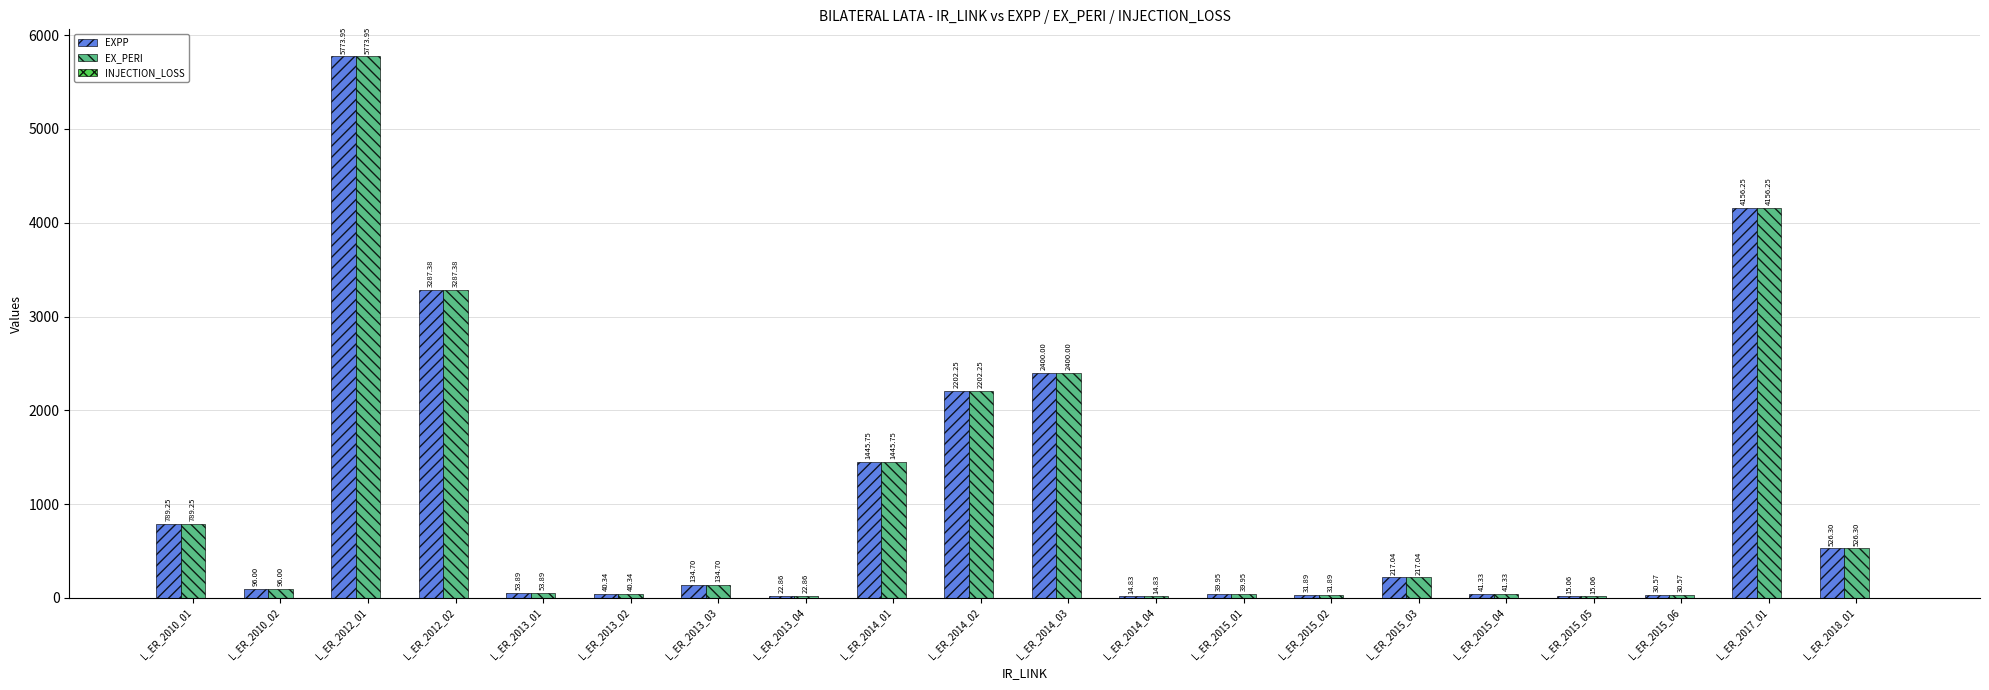

What is the sum of all EXPP values?

21319.6